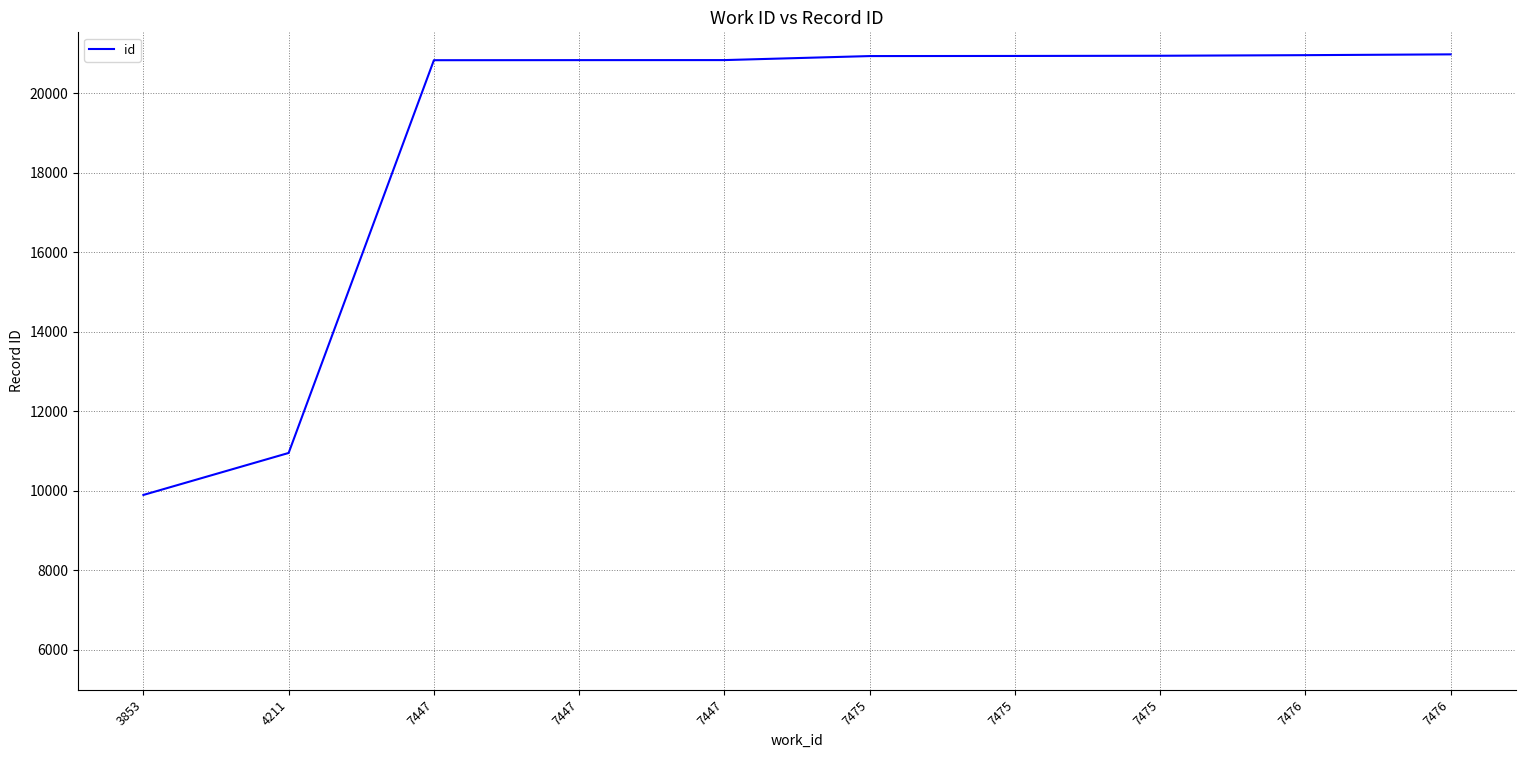

Reading left to right, transcribe all the data shown in this chart.

9899	10955	20833	20835	20836	20937	20940	20945	20960	20980